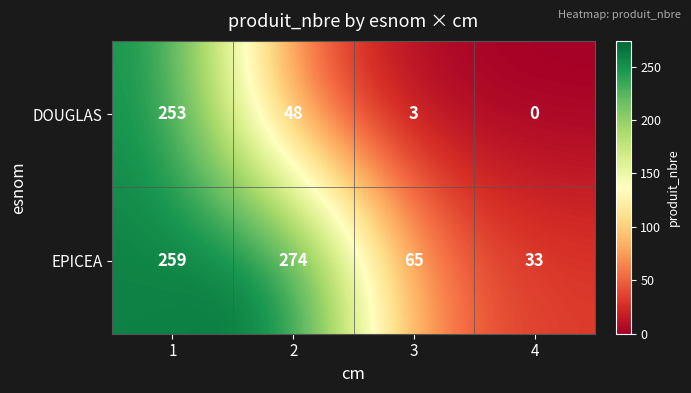

How many categories are shown in the chart?

4